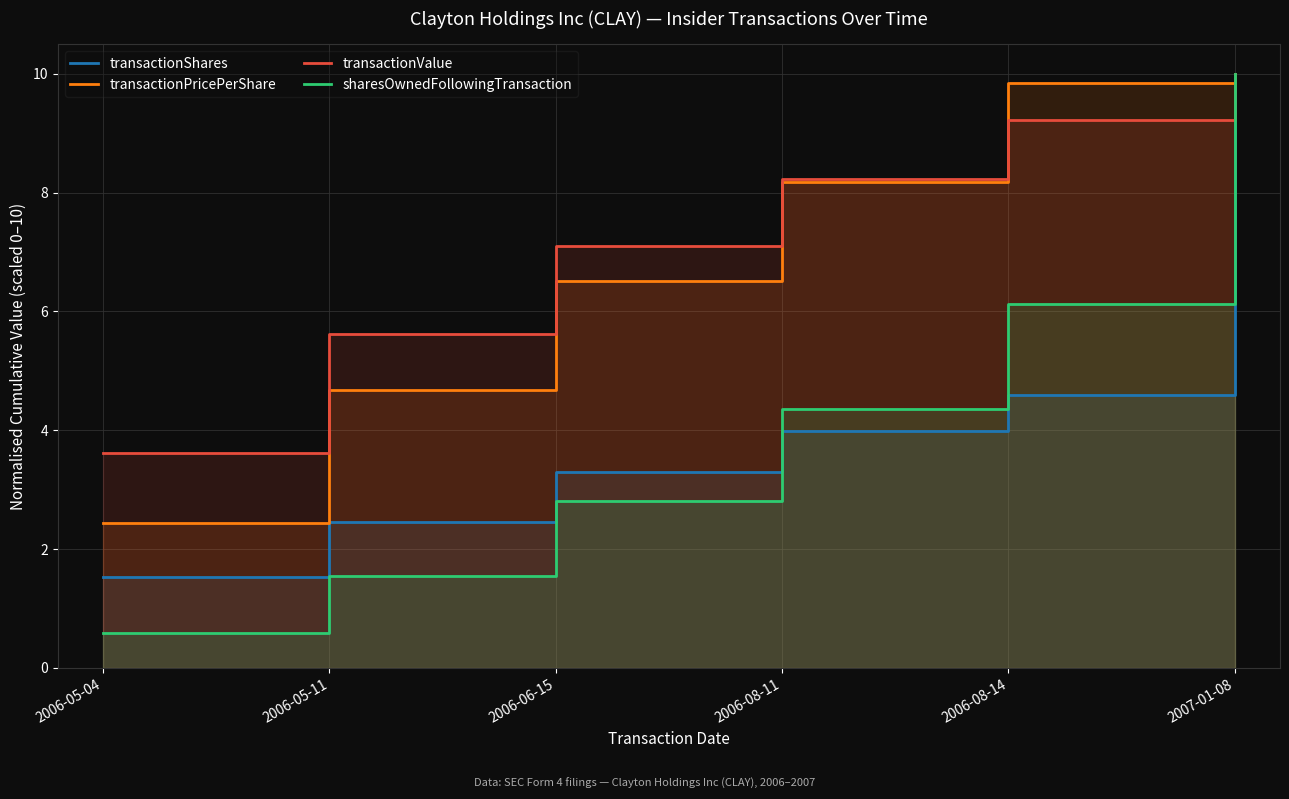

List the labels in order of sharesOwnedFollowingTransaction value, largest first.

2007-01-08, 2006-08-14, 2006-08-11, 2006-06-15, 2006-05-11, 2006-05-04